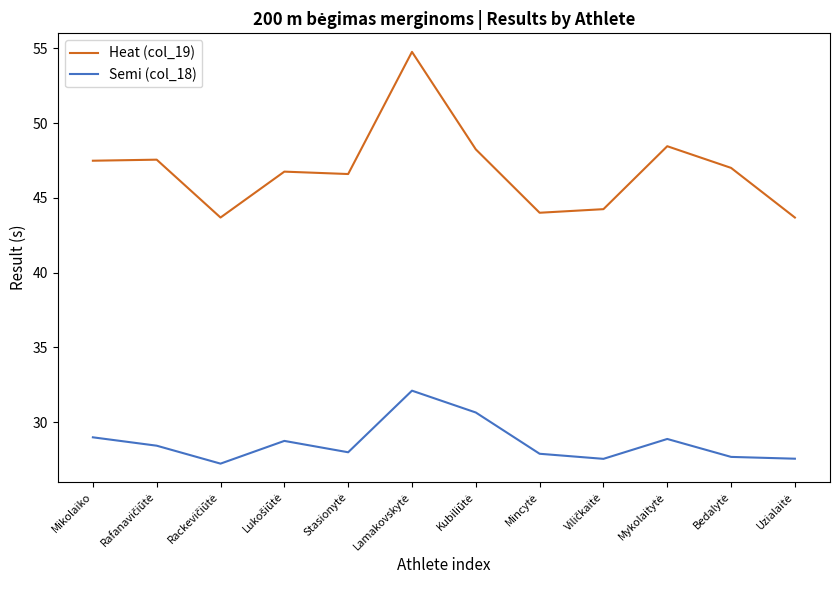

Which series has the largest total across all categories?

Heat (col_19)